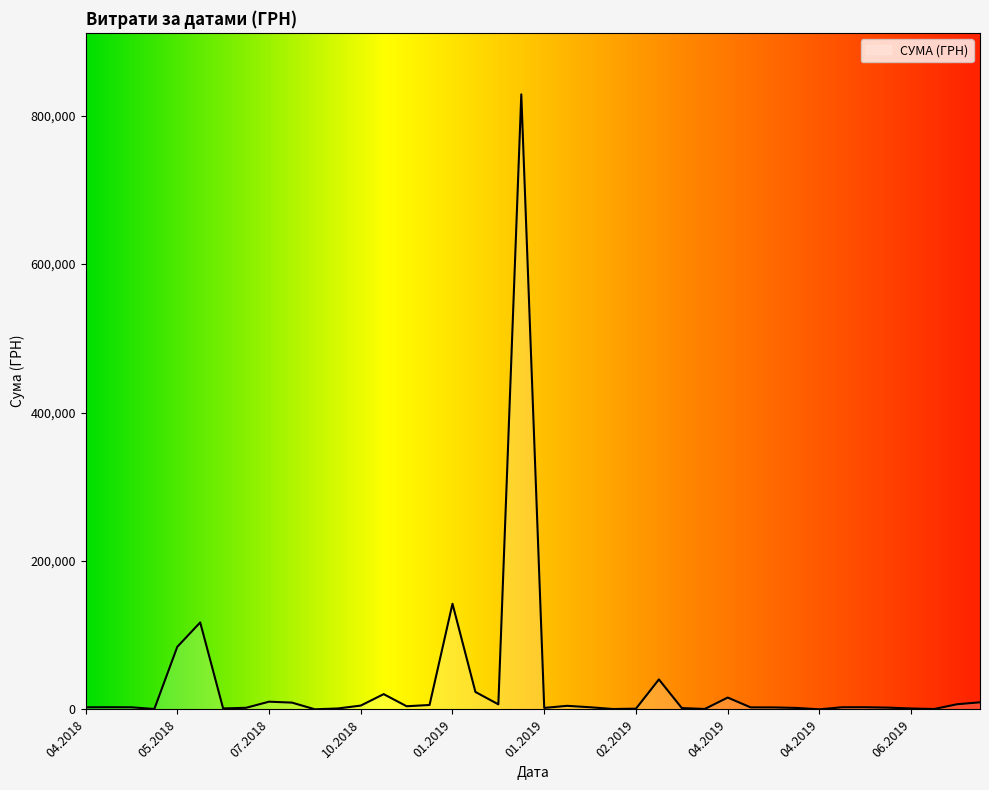

How many values are below 2944?

20